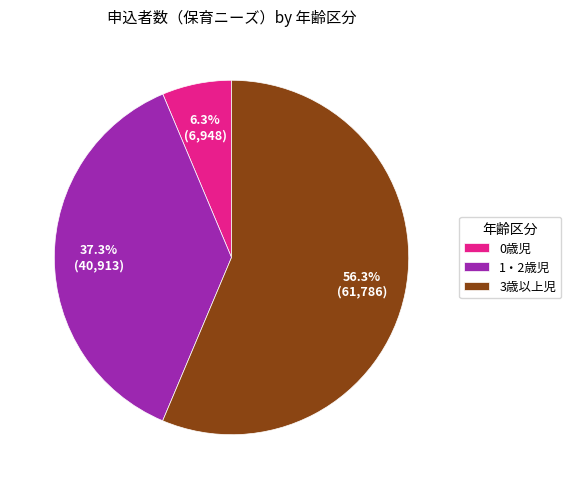

What percentage is NOT represented by 0歳児?

93.7%